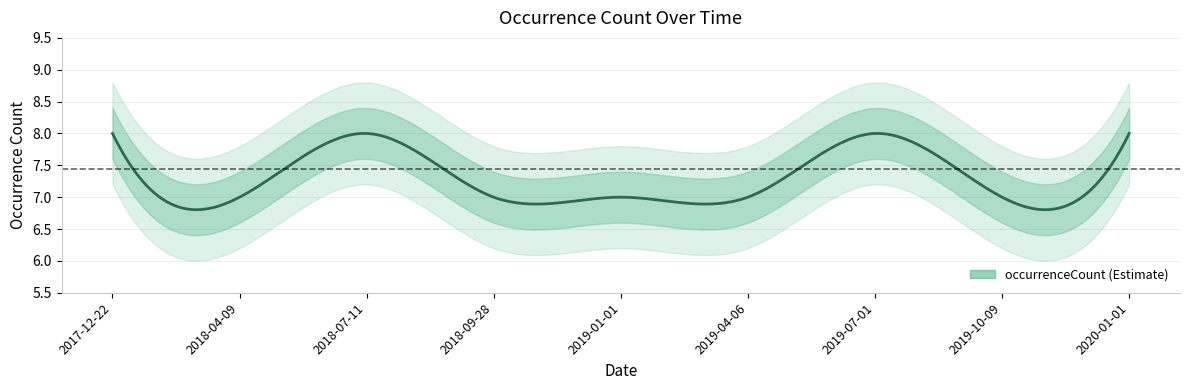

Which has a higher value, 2019-07-01 or 2017-12-22?

2019-07-01